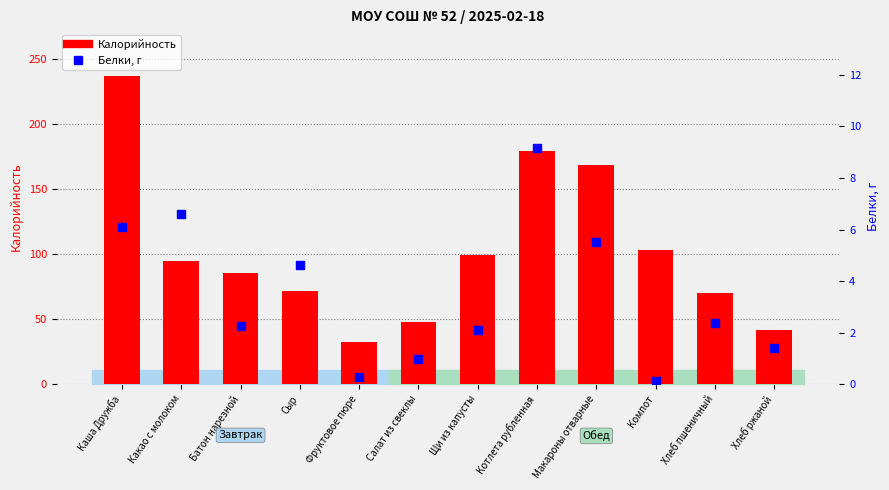

What is the total value across all series at Какао с молоком?

101.4